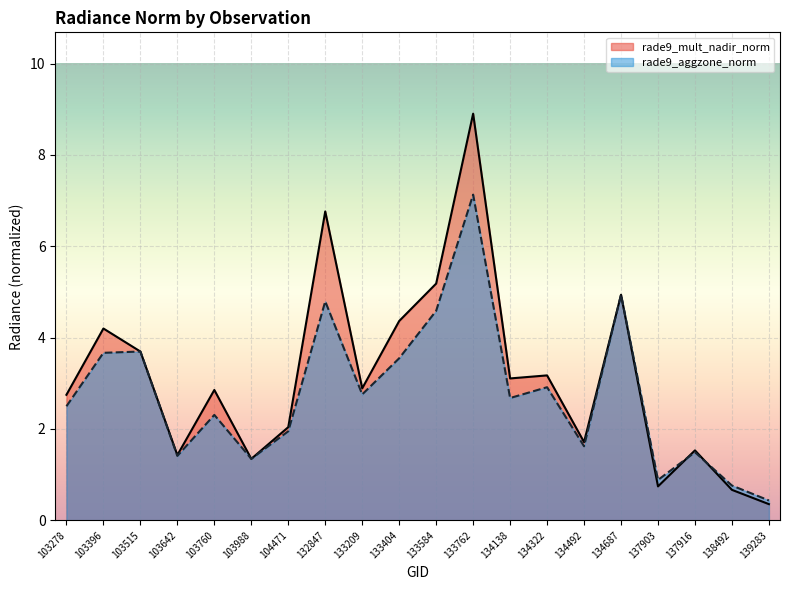

Which series has the largest range (max minus min)?

rade9_mult_nadir_norm